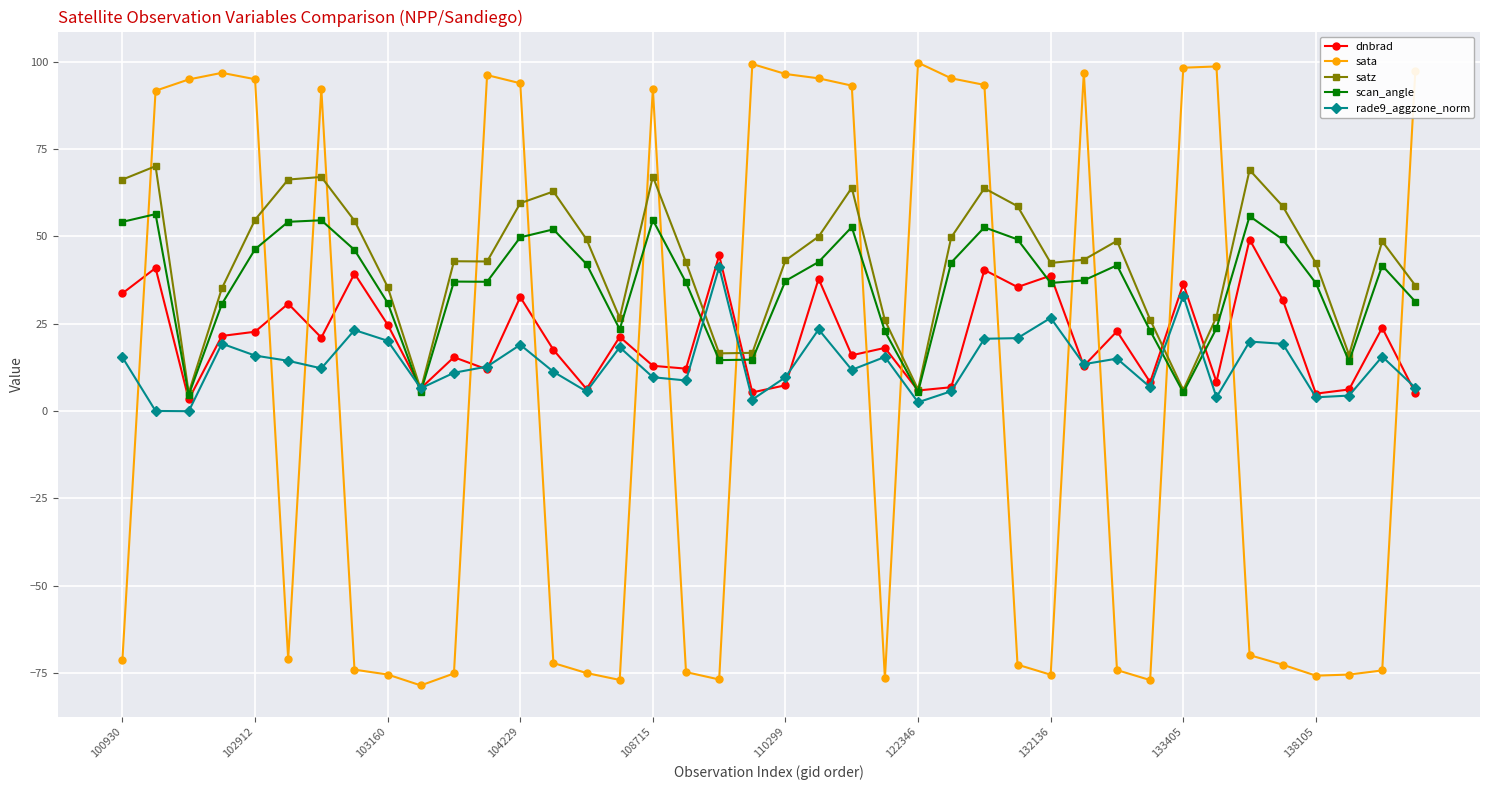

What is the value of the satz point at the 4th from the left?

35.1